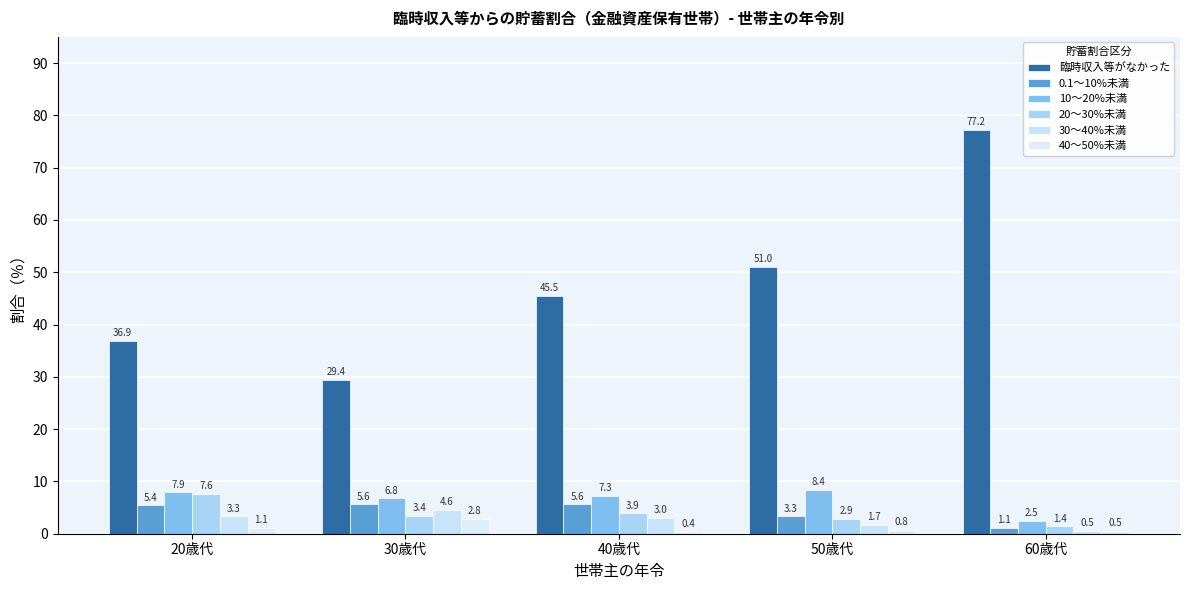

True or false: 臨時収入等がなかった has a value of 29.4 at 30歳代.

True